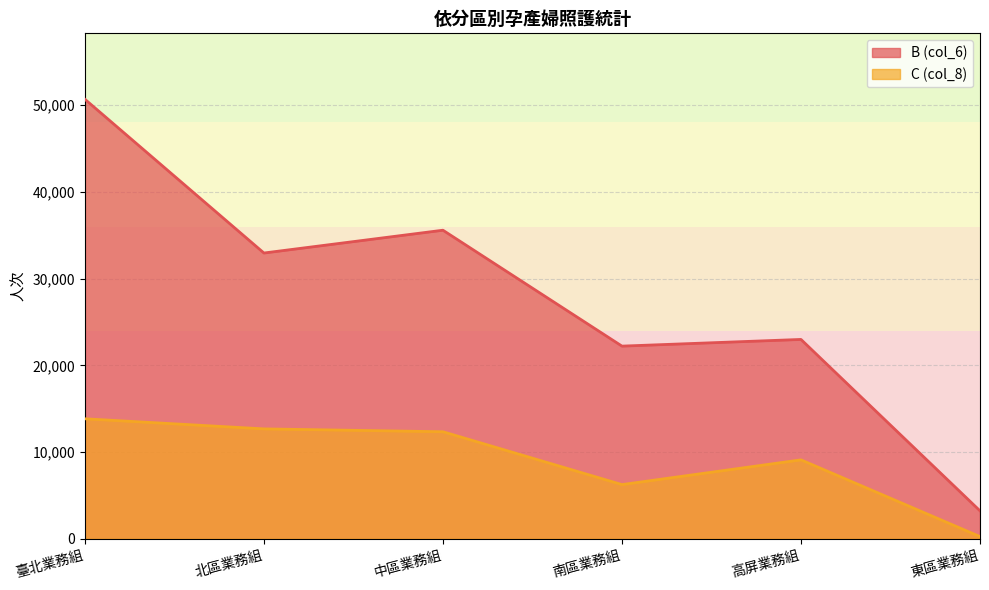

What is the highest value of the C (col_8) series?

13836